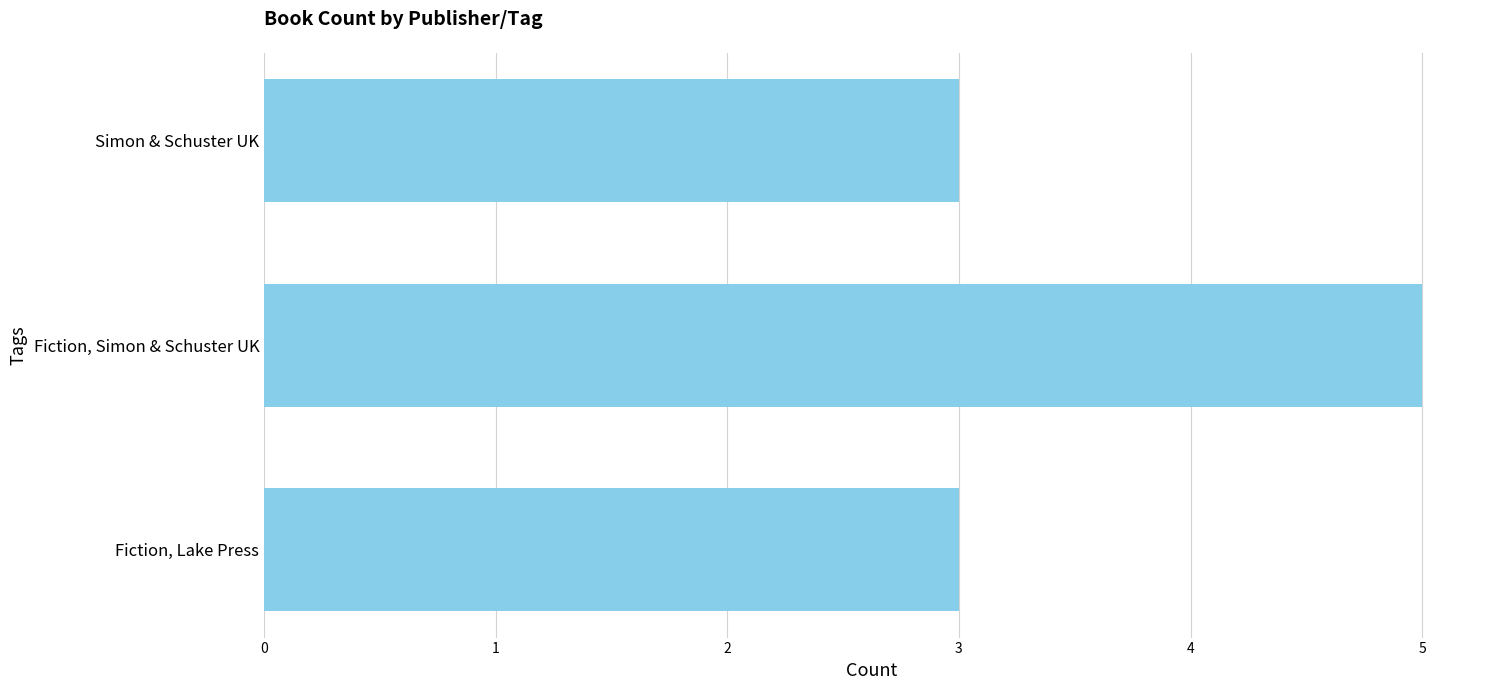

What is the change in value from Fiction, Lake Press to Fiction, Simon & Schuster UK?

+2